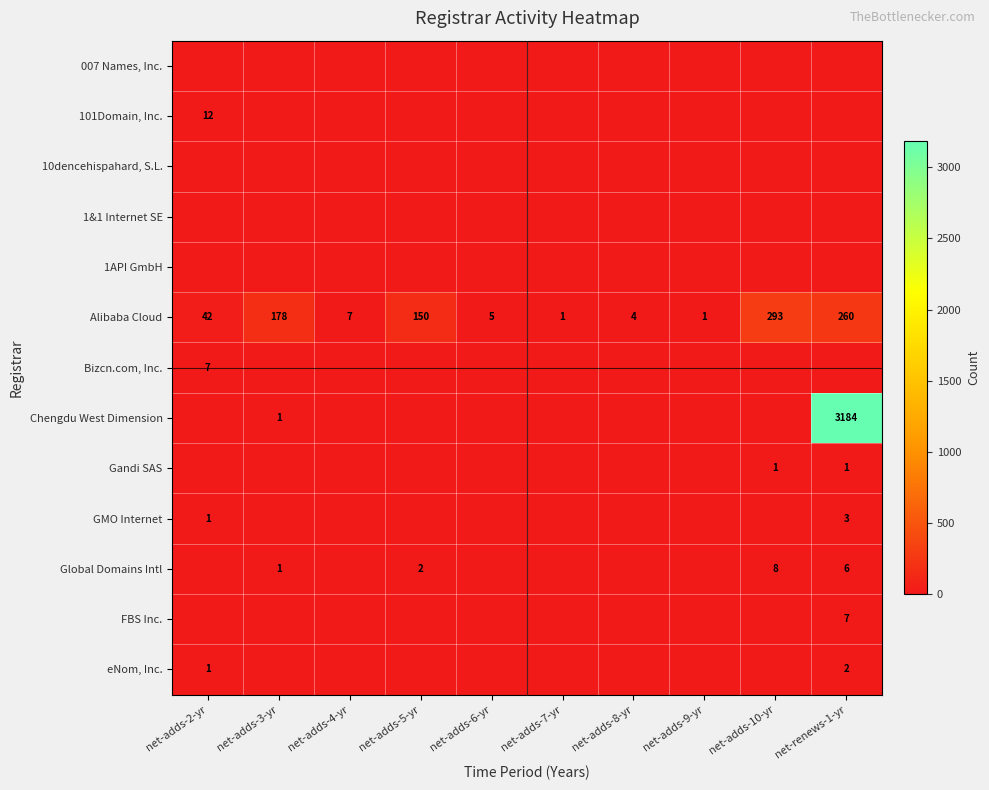

What is the difference between the maximum and minimum values in the Alibaba Cloud series?

292